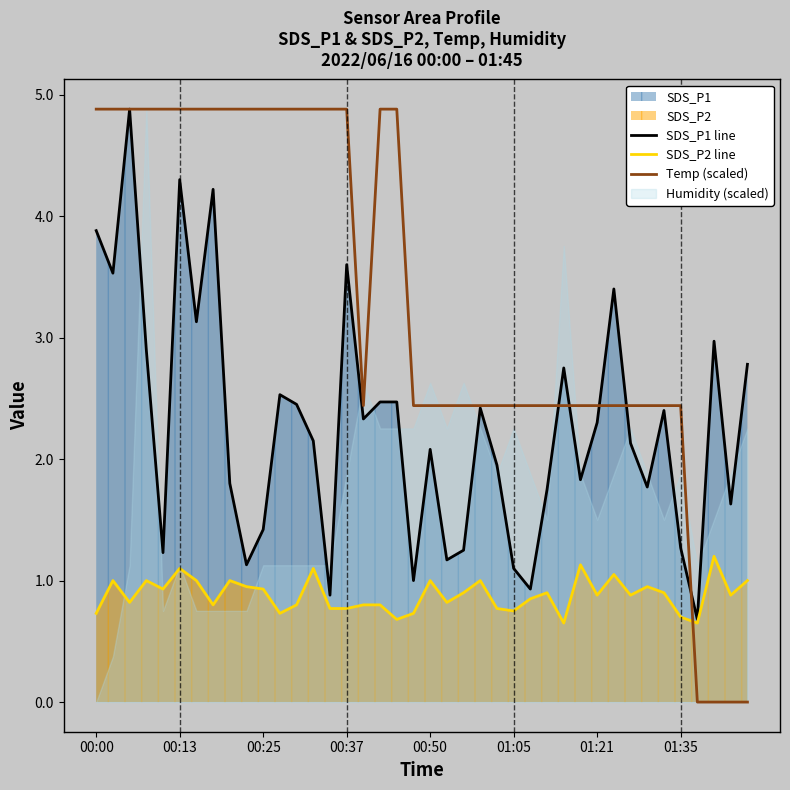

What is the value of the SDS_P2 line point at the 28th from the left?

0.9